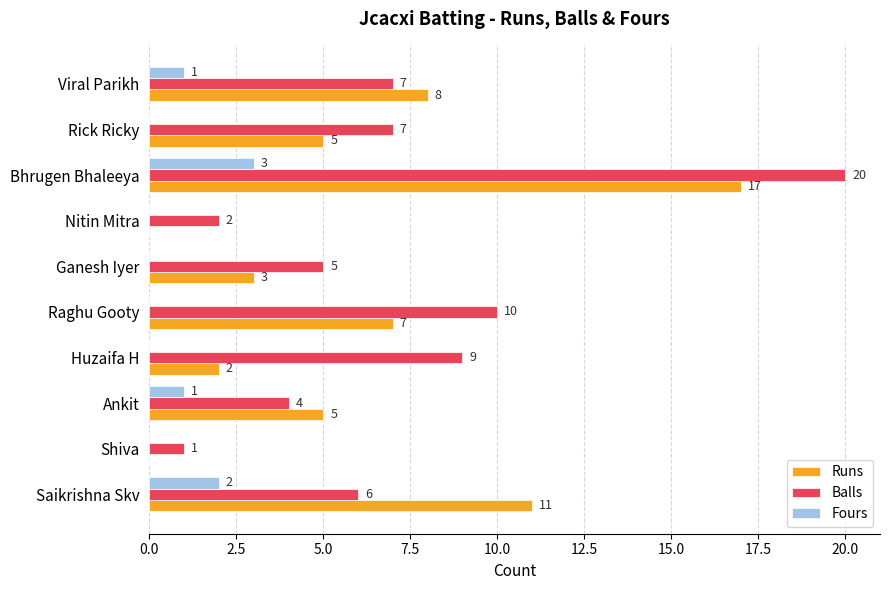

What is the greatest value displayed?

20